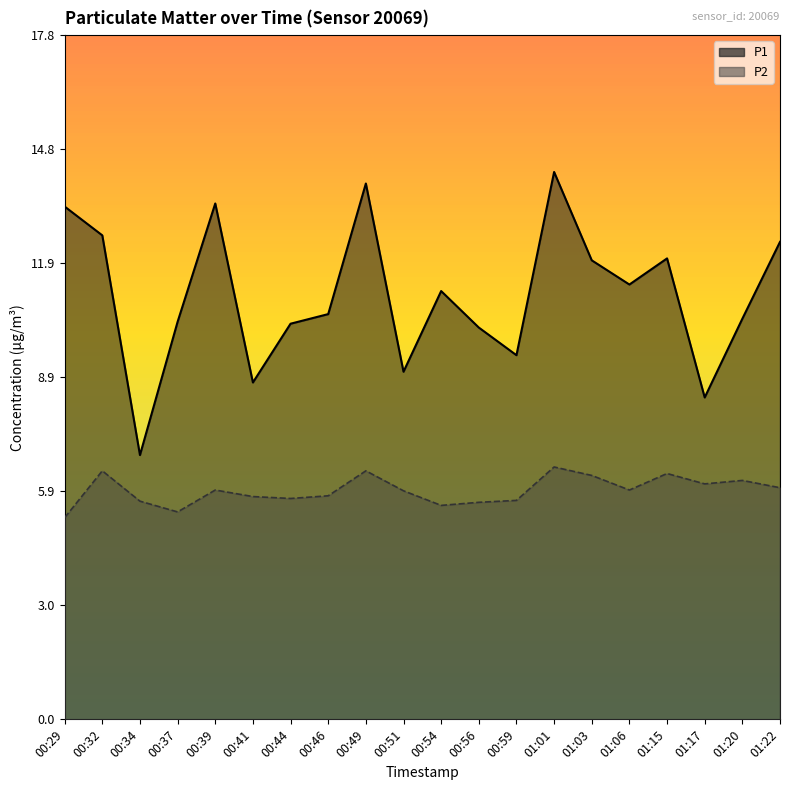

In P1, how many points are lower than both neighbors (excluding endpoints)?

6